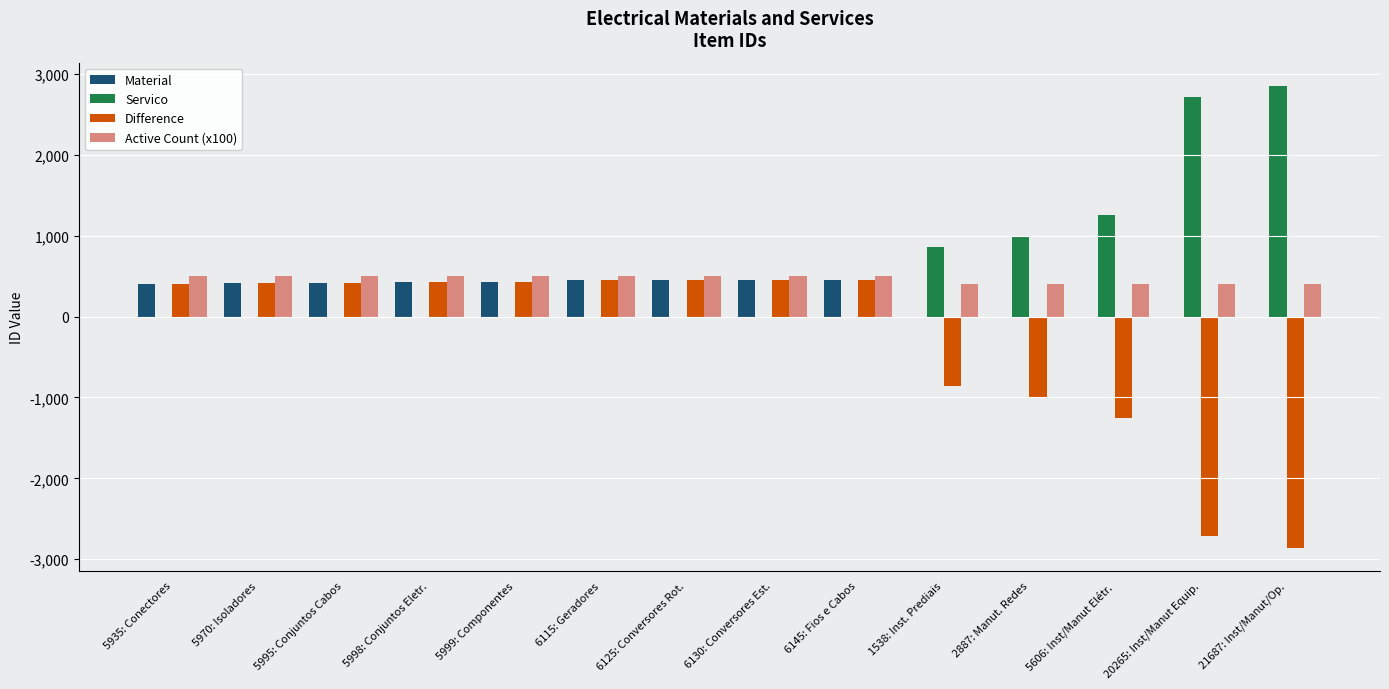

Is it true that Material equals 670 at 5970: Isoladores?

False